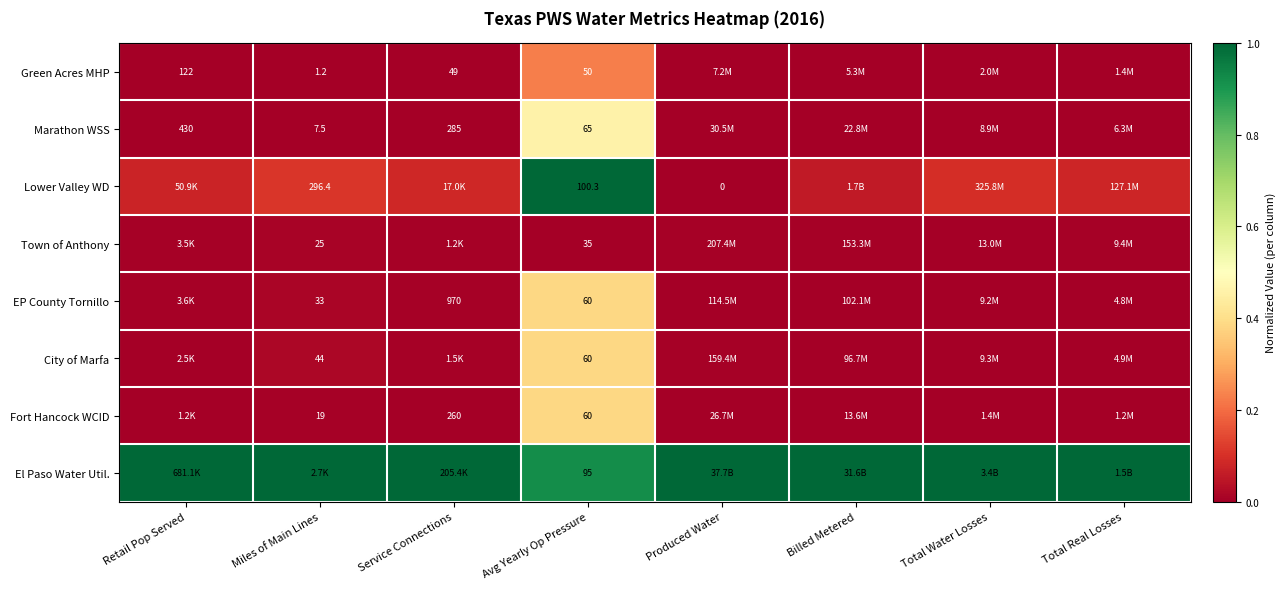

The value of Marathon WSS at Avg Yearly Op Pressure is 0.7. True or false?

False